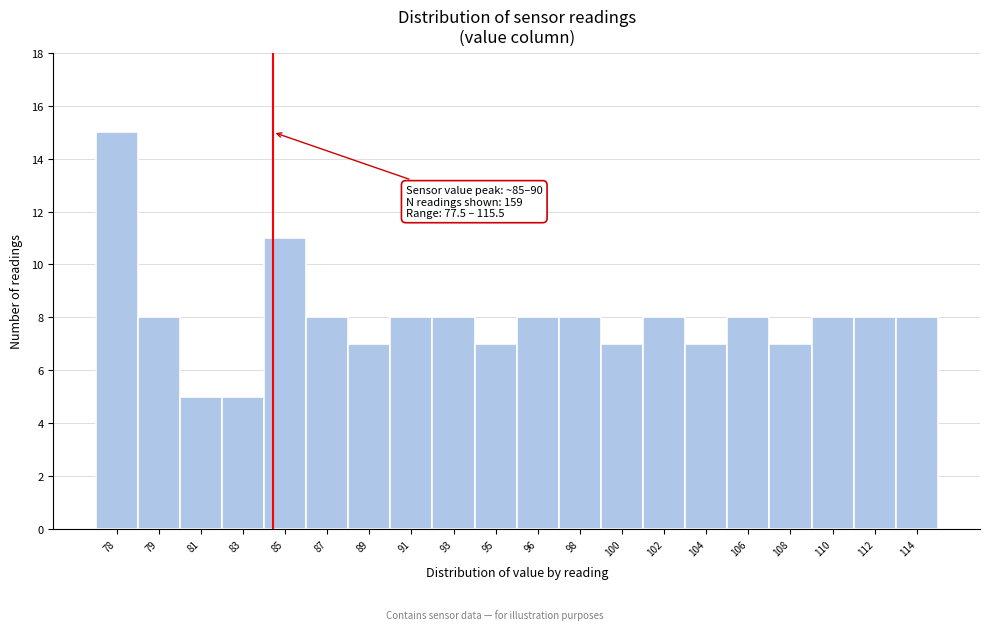

Reading right to left, what are all the values shown in this chart?

8	8	8	7	8	7	8	7	8	8	7	8	8	7	8	11	5	5	8	15